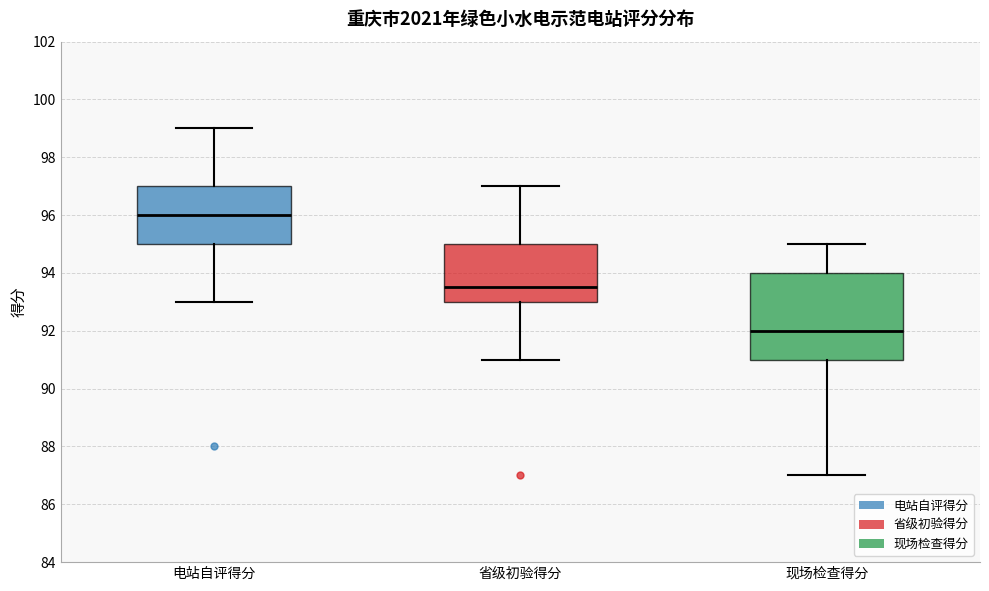

Reading left to right, transcribe this box plot: for each box, give where its median line is, the range the box spans, and where its two whiskers end, as read against the y-axis. The values are not printed on the chart, so give them approximately, as read against the axis.

电站自评得分: median 96.0, box 95.0 to 97.0, whiskers 93.0 to 99.0
省级初验得分: median 93.6, box 93.0 to 95.0, whiskers 91.0 to 97.0
现场检查得分: median 92.0, box 91.0 to 94.0, whiskers 87.0 to 95.0